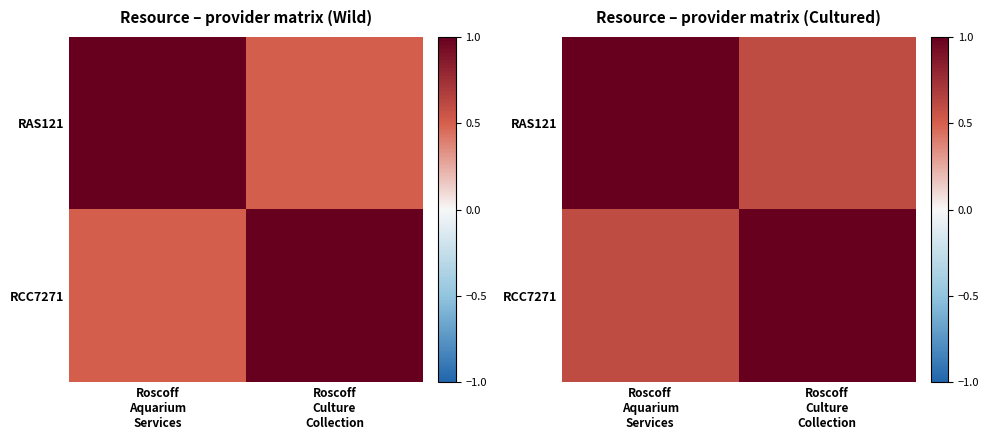

What is the average value of the RCC7271 series?

0.8